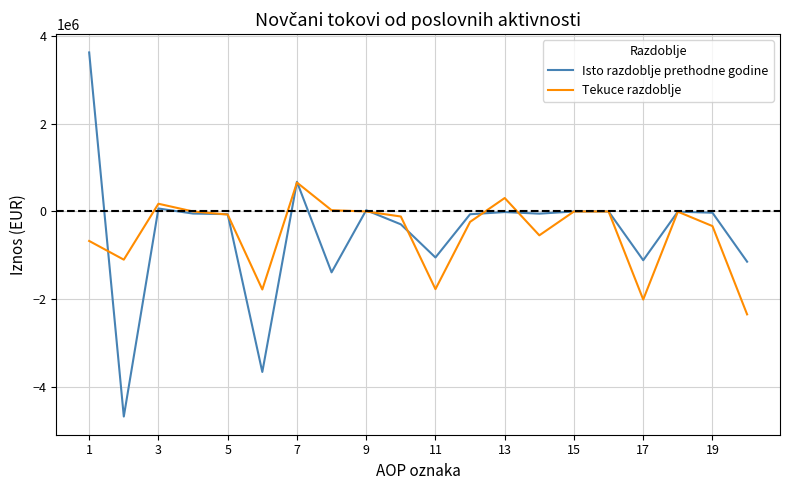

Rank the series by their maximum value, from highest to lowest.

Isto razdoblje prethodne godine, Tekuce razdoblje